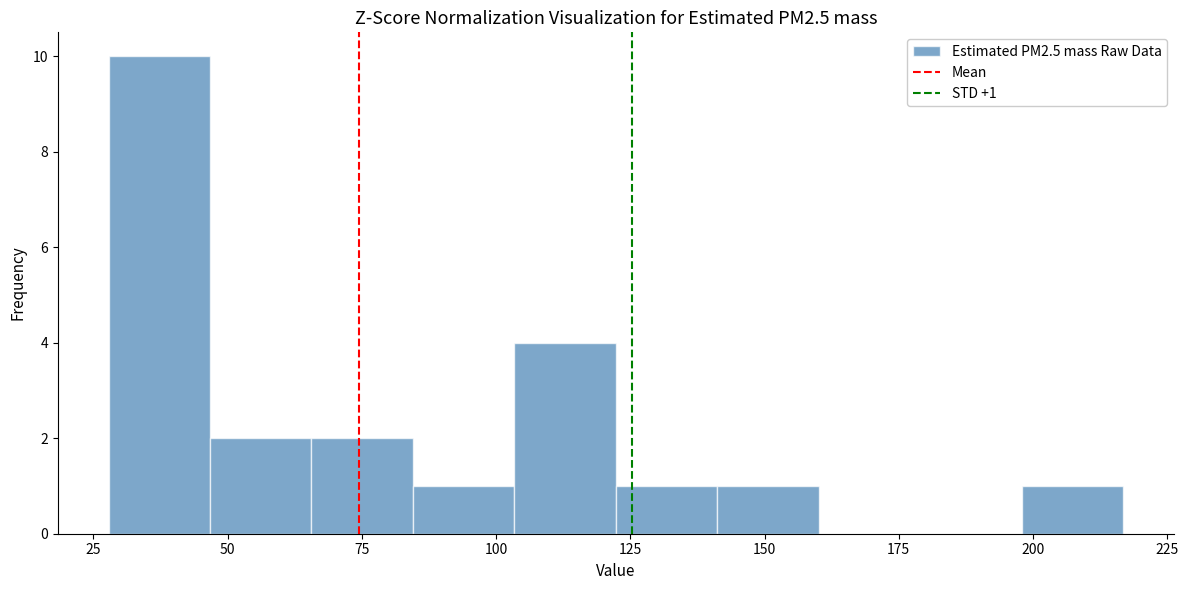

Read against the x-axis, roughly where is the centre of the tallest bar?

35